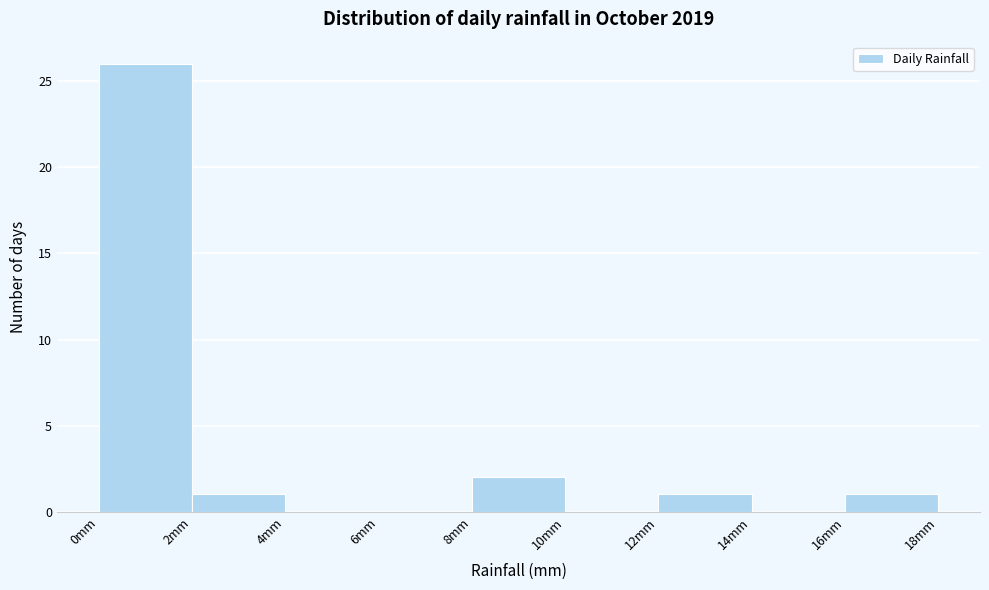

Reading left to right, transcribe this chart: for each bar, give the range it covers on the x-axis and its height. The values are not printed on the chart, so give them approximately, as read against the axis.

0 to 2: 26
2 to 4: 1
4 to 6: 0
6 to 8: 0
8 to 10: 2
10 to 12: 0
12 to 14: 1
14 to 16: 0
16 to 18: 1